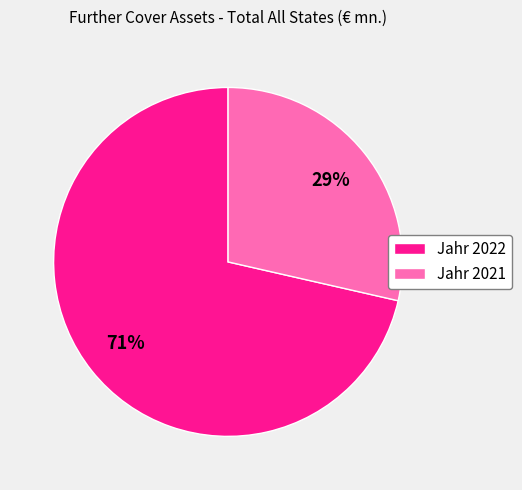

Which category accounts for the majority?

Jahr 2022